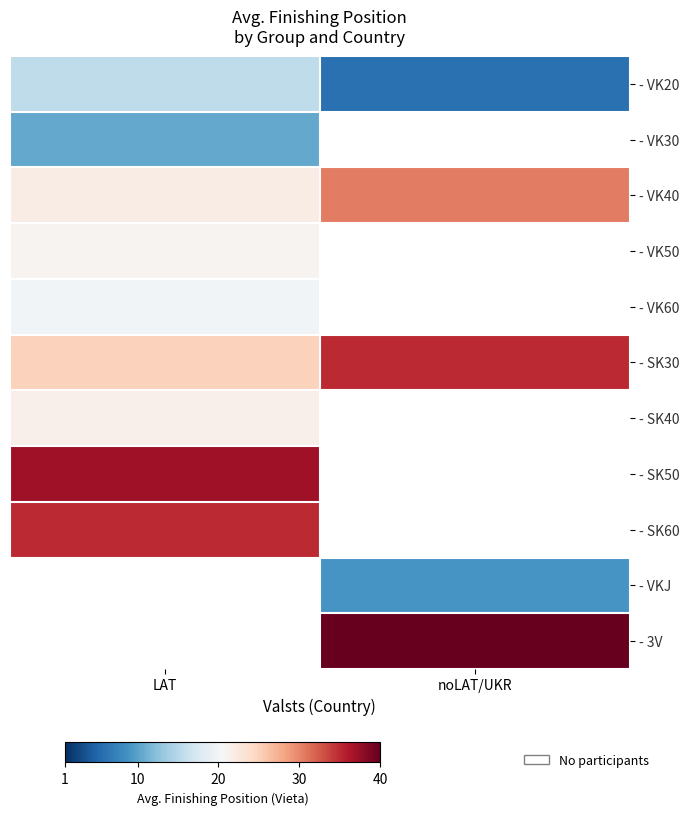

True or false: - SK50 has a value of 37.0 at LAT.

True